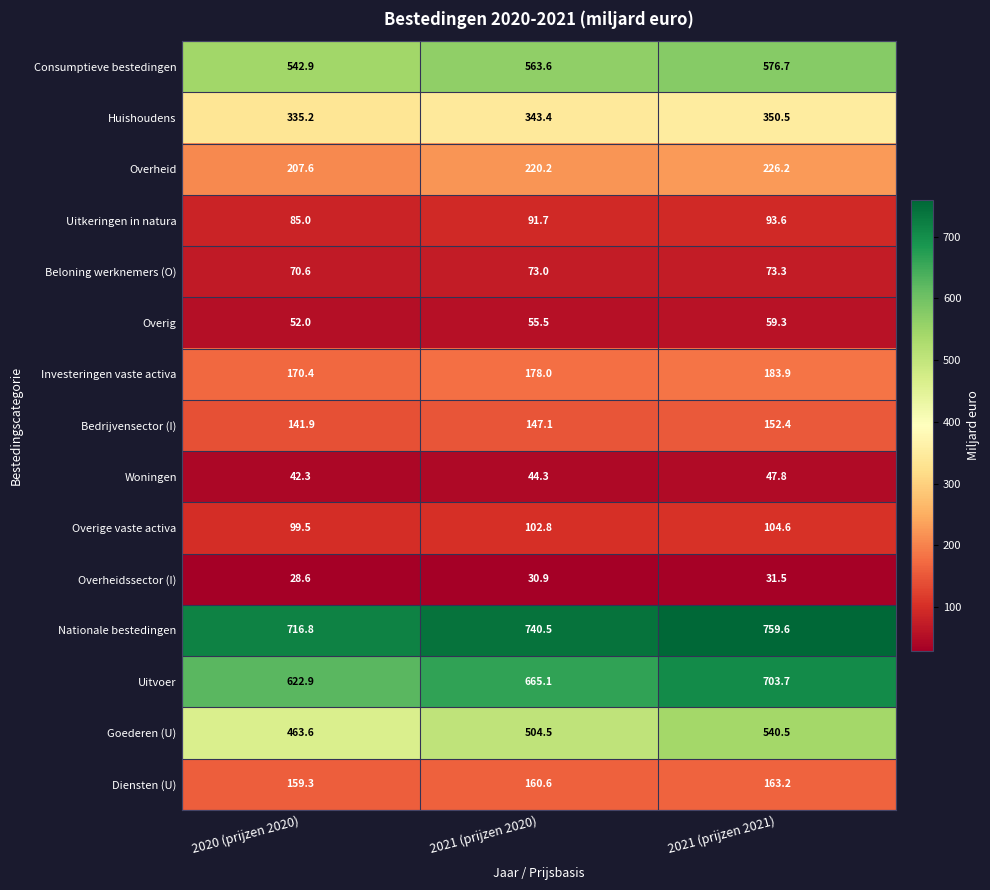

What is the total value across all series at 2021 (prijzen 2021)?

4066.8